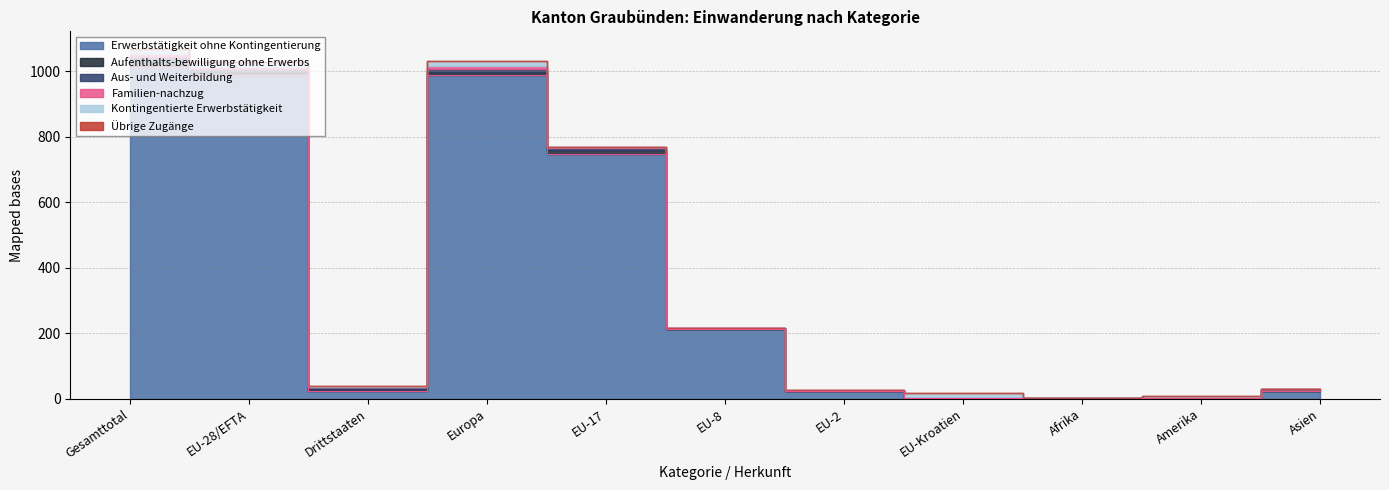

True or false: Übrige Zugänge and Aufenthalts-bewilligung ohne Erwerbs intersect in this chart.

False